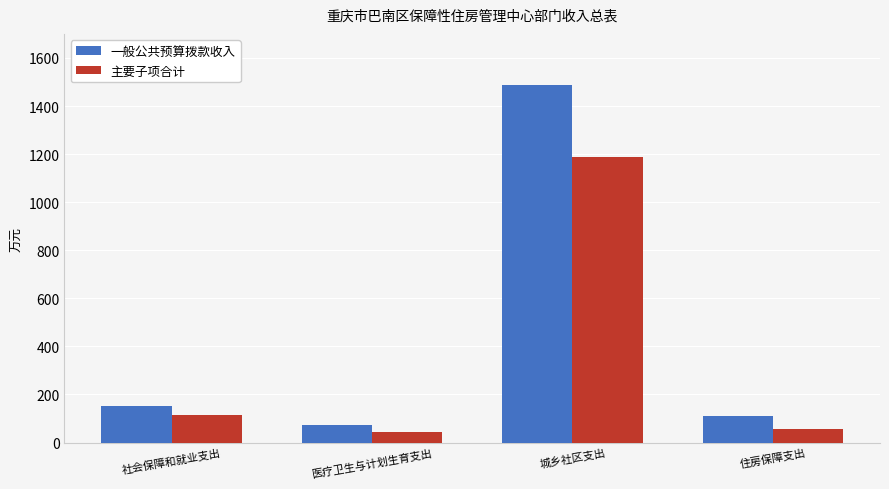

How many data points in 主要子项合计 are less than 114?

2